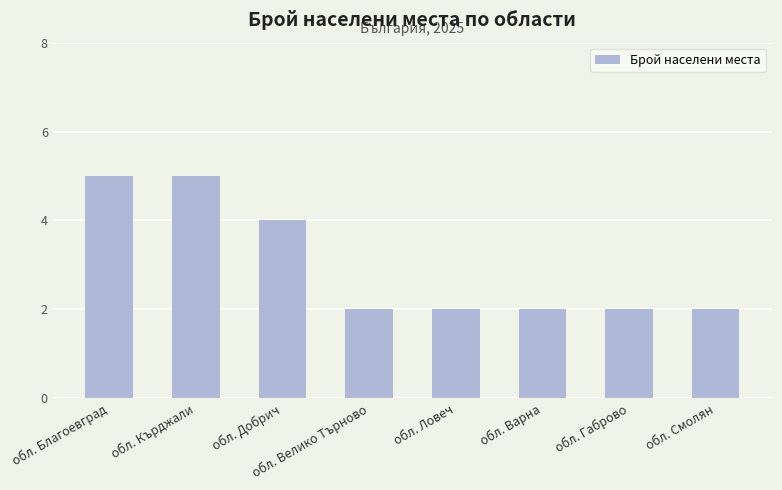

What is the label of the 7th bar from the left?

обл. Габрово